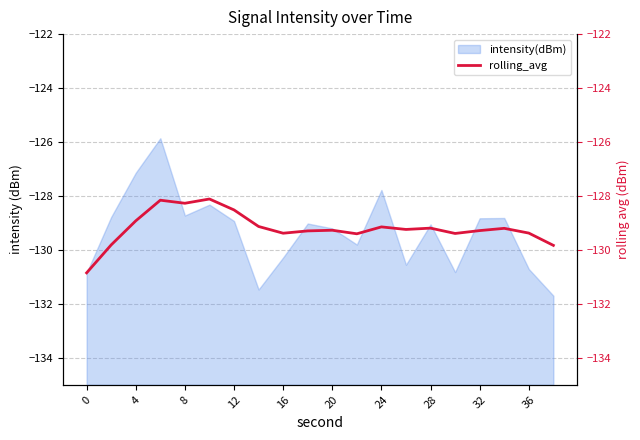

True or false: intensity(dBm) has a value of -127.1 at 4.

True